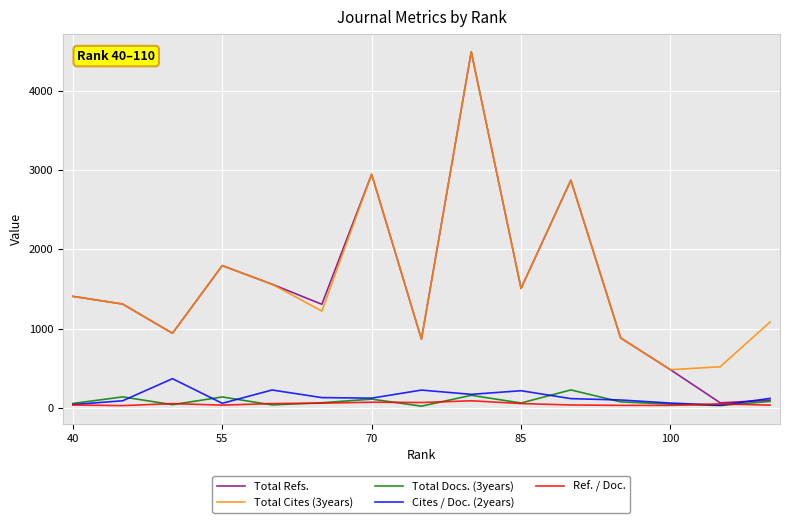

What is the maximum value shown in the chart?

4494